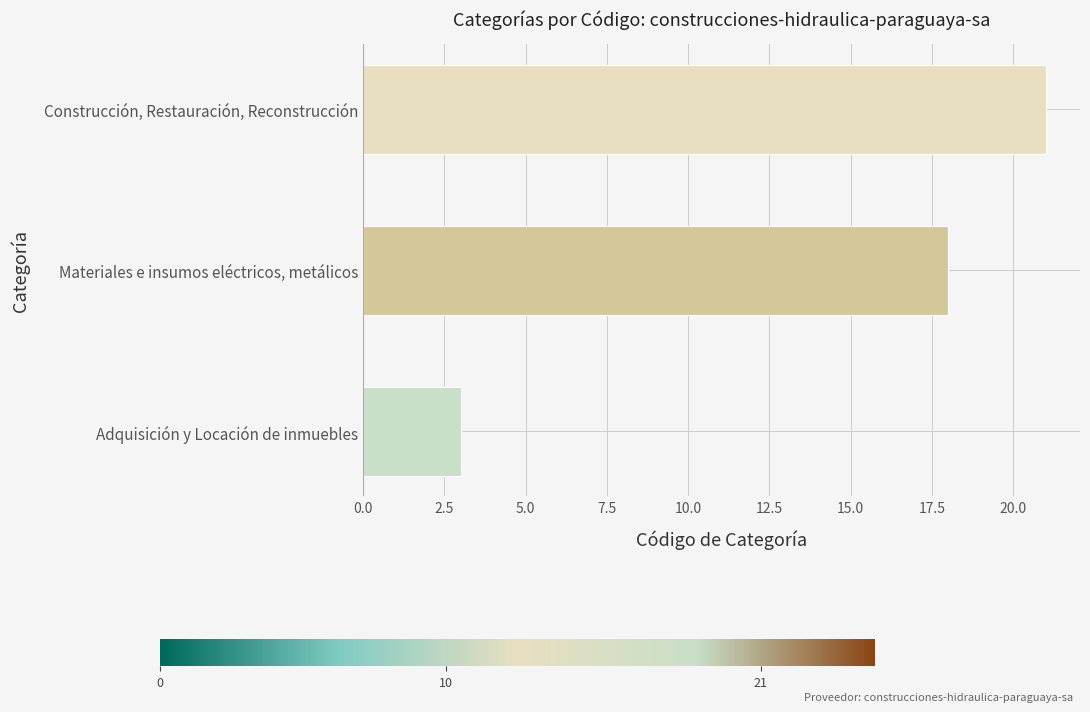

Reading bottom to top, list all the values displayed in this chart.

3	18	21